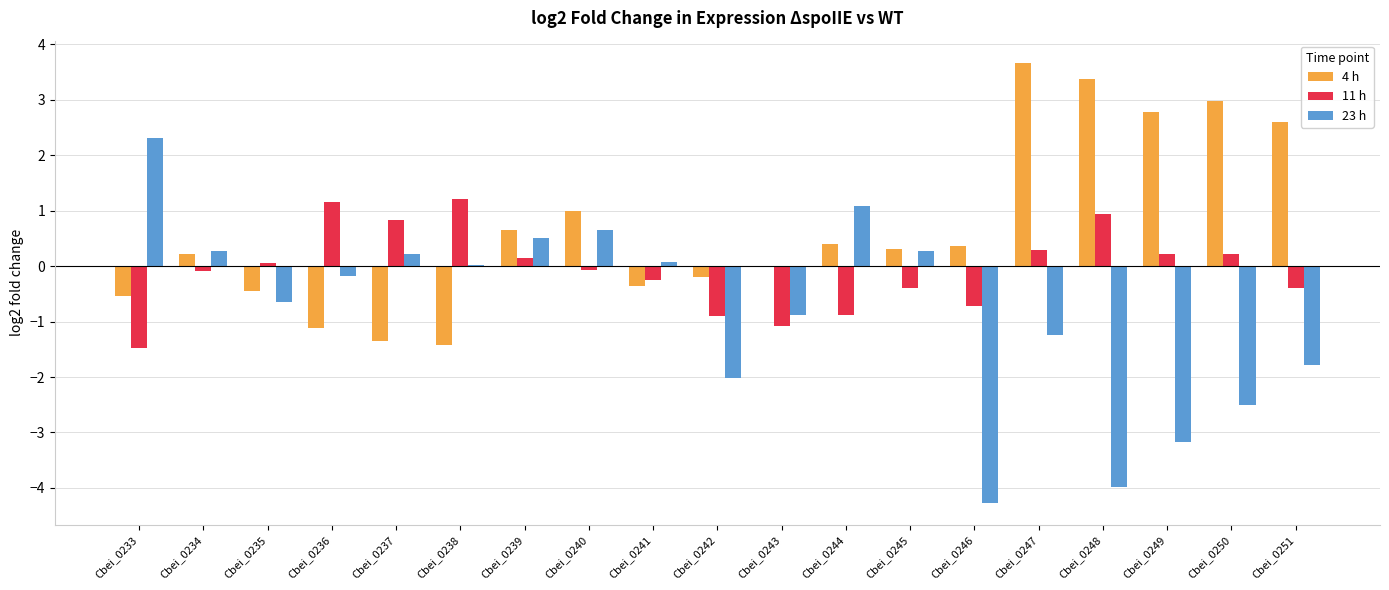

Is the value of 23 h at Cbei_0251 greater than the value of 4 h at Cbei_0238?

No